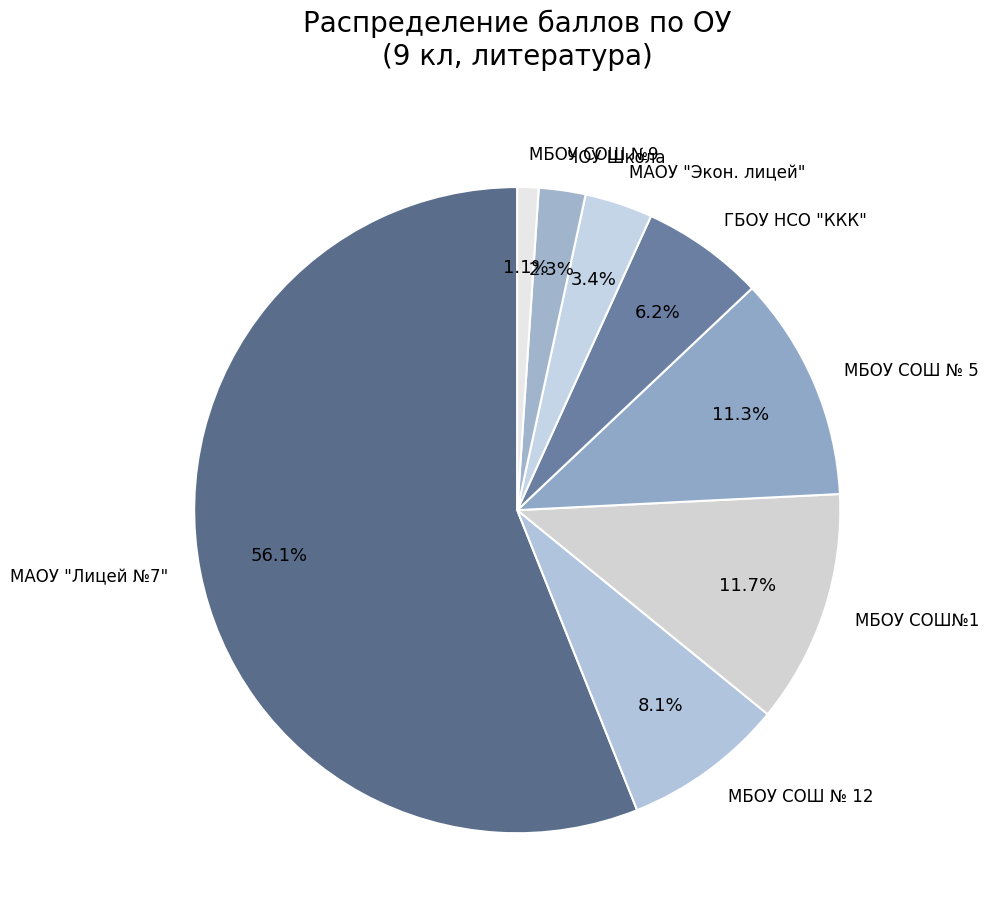

How many slices are in this pie chart?

8